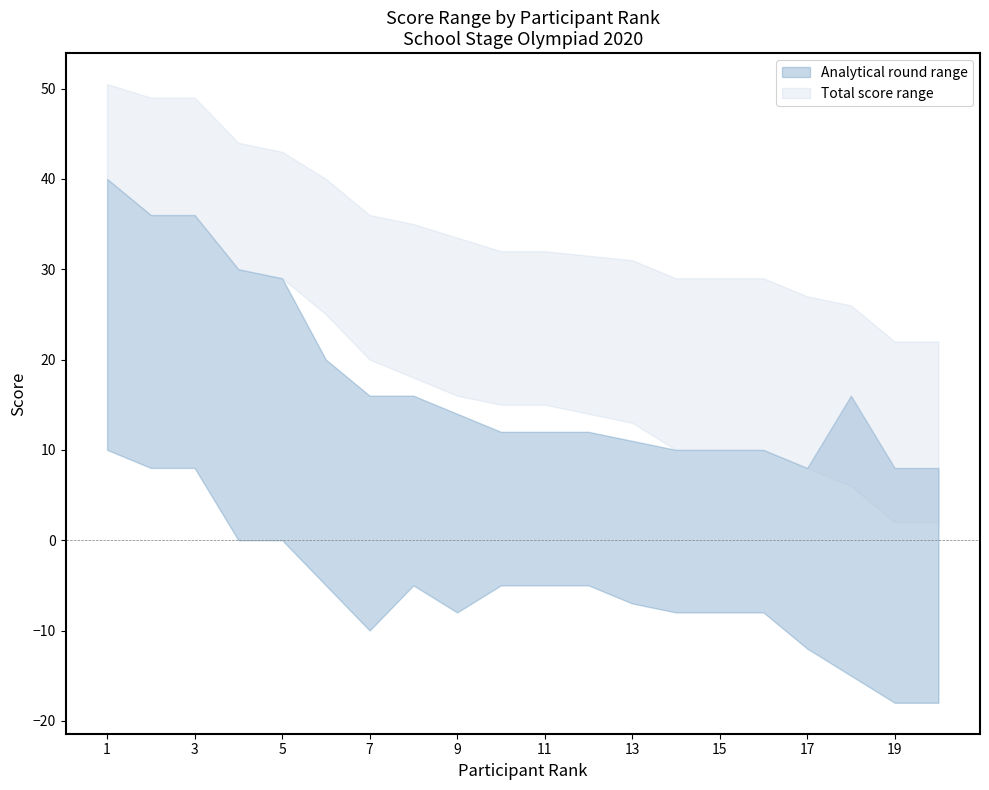

At which category is the sum across all series the highest?

1